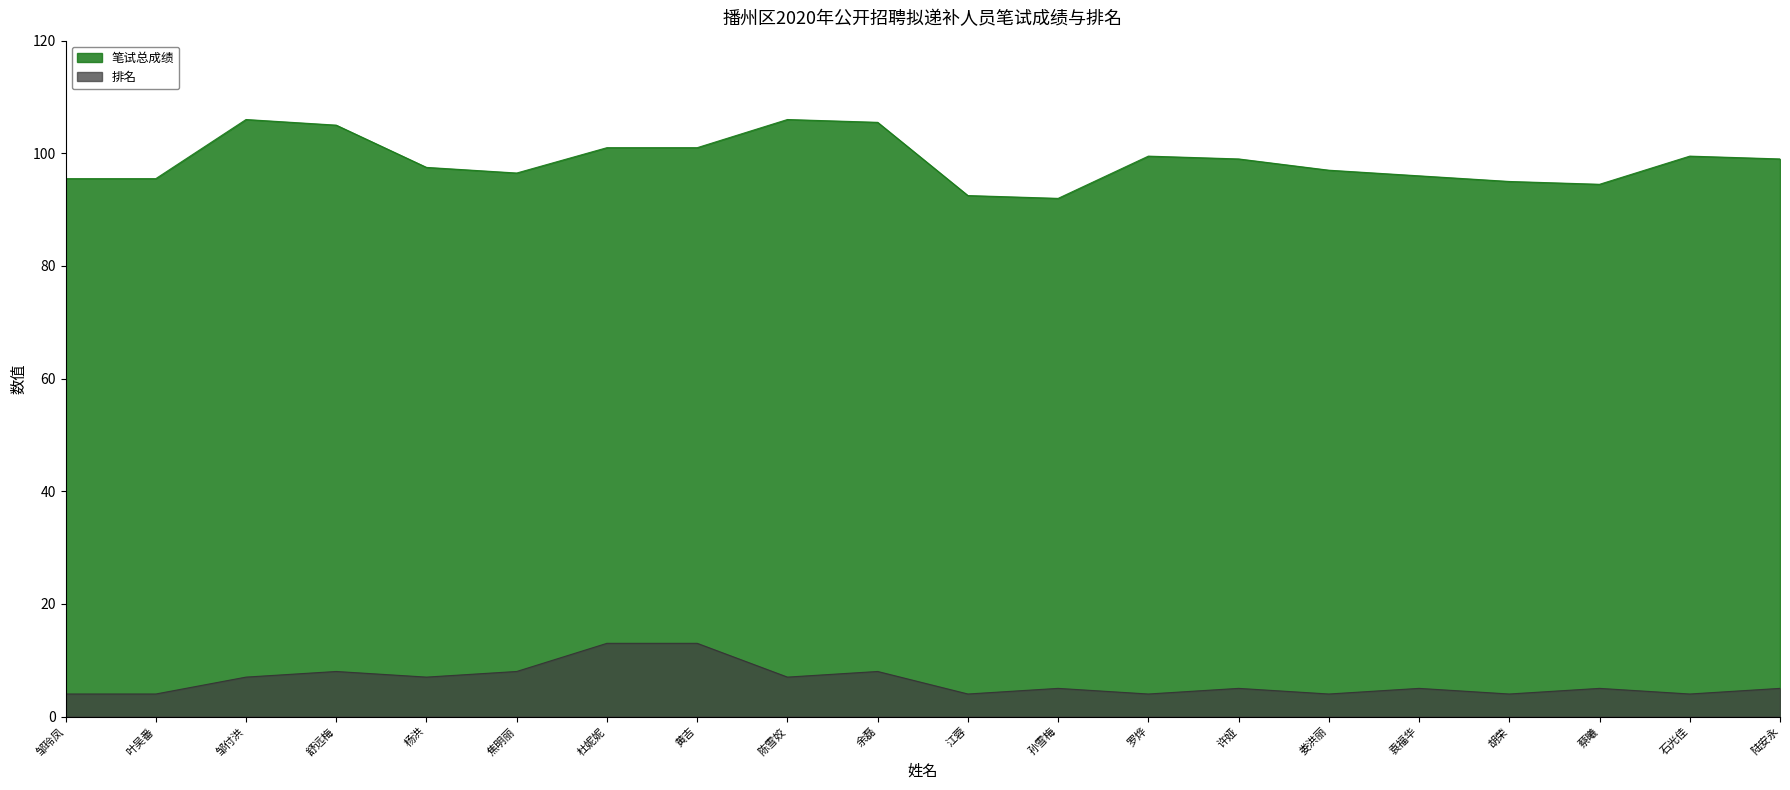

True or false: 笔试总成绩 and 排名 cross at least once.

False